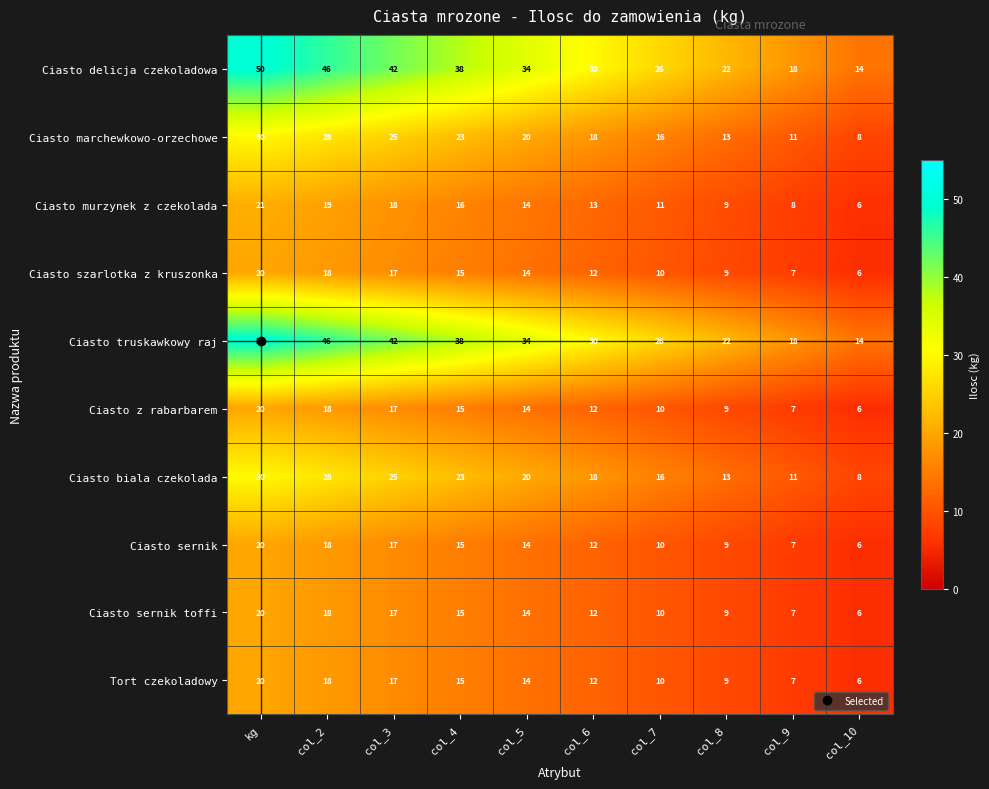

What is the spread (max minus min) of values at col_8?

13